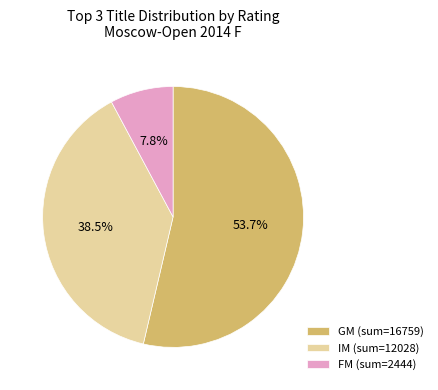

Does GM (sum=16759) account for over 50% of the chart?

Yes